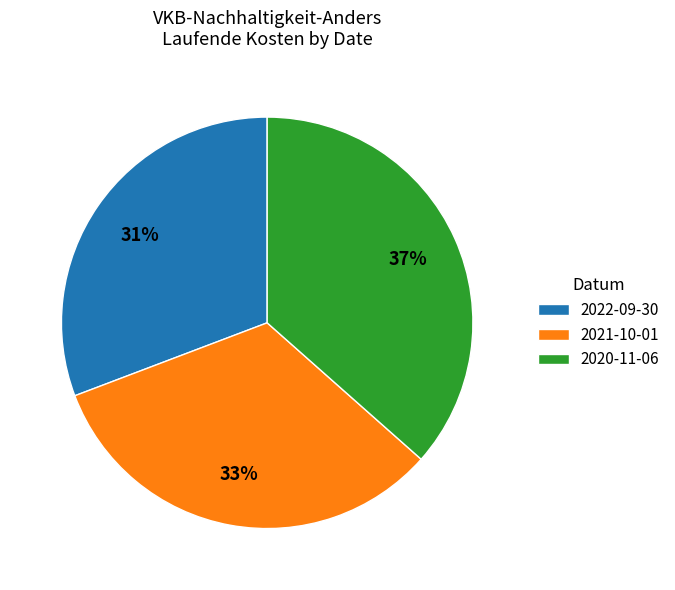

Rank the categories by value from lowest to highest.

2022-09-30, 2021-10-01, 2020-11-06